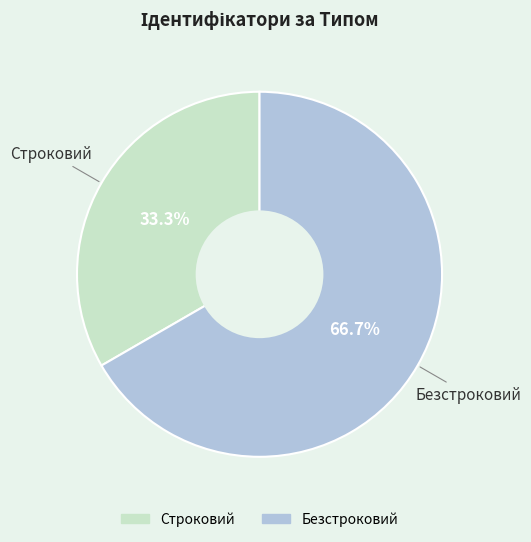

Which slice is the smallest?

Строковий